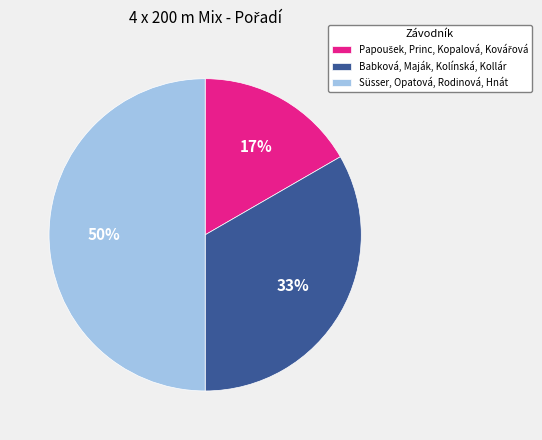

To the nearest percent, what is the difference between the largest and smallest slice percentages?

33%